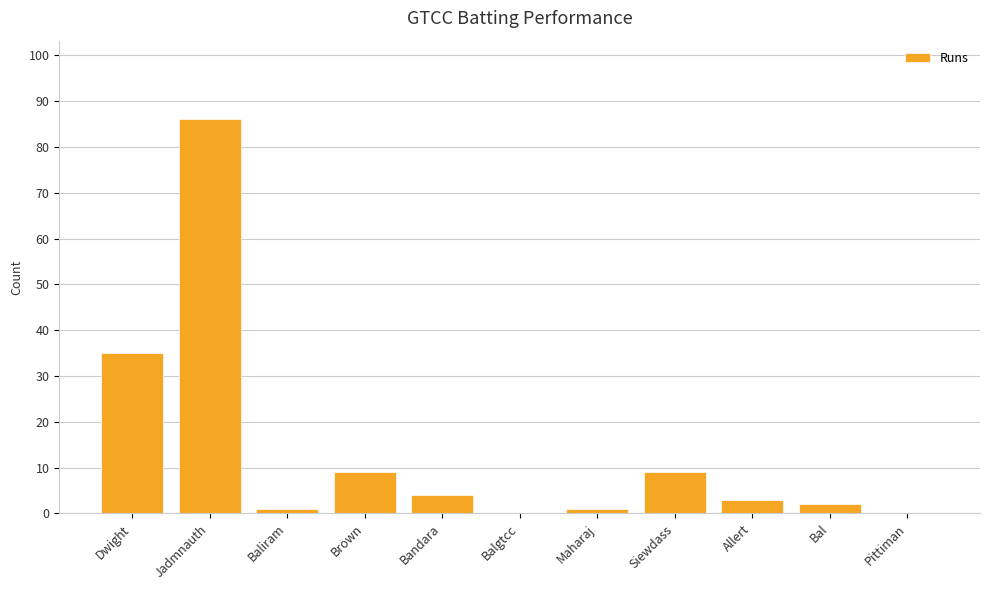

Which has a higher value, Dwight or Bal?

Dwight